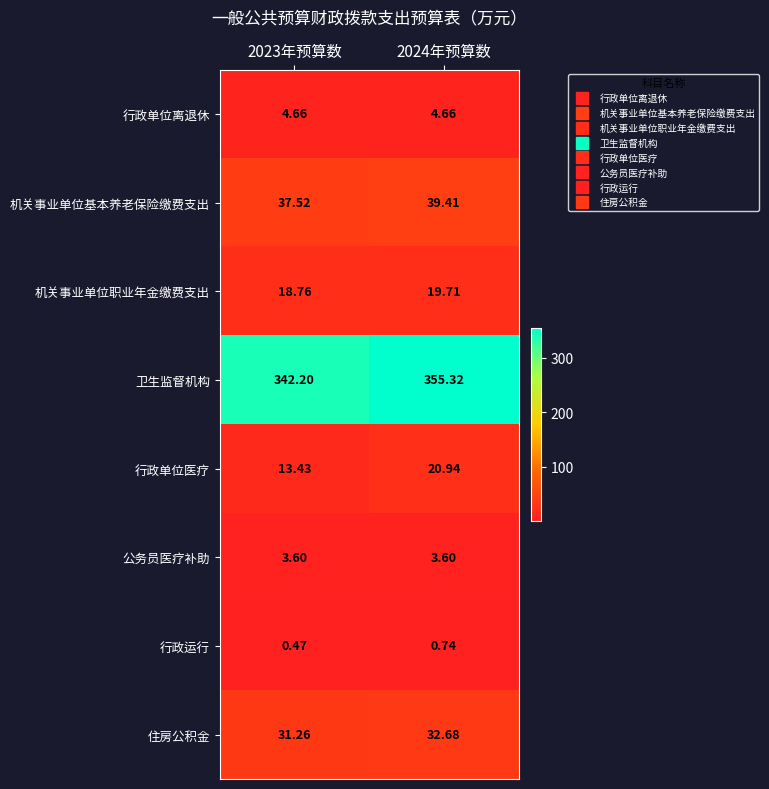

At 2024年预算数, list the series in order from smallest to largest.

行政运行, 公务员医疗补助, 行政单位离退休, 机关事业单位职业年金缴费支出, 行政单位医疗, 住房公积金, 机关事业单位基本养老保险缴费支出, 卫生监督机构